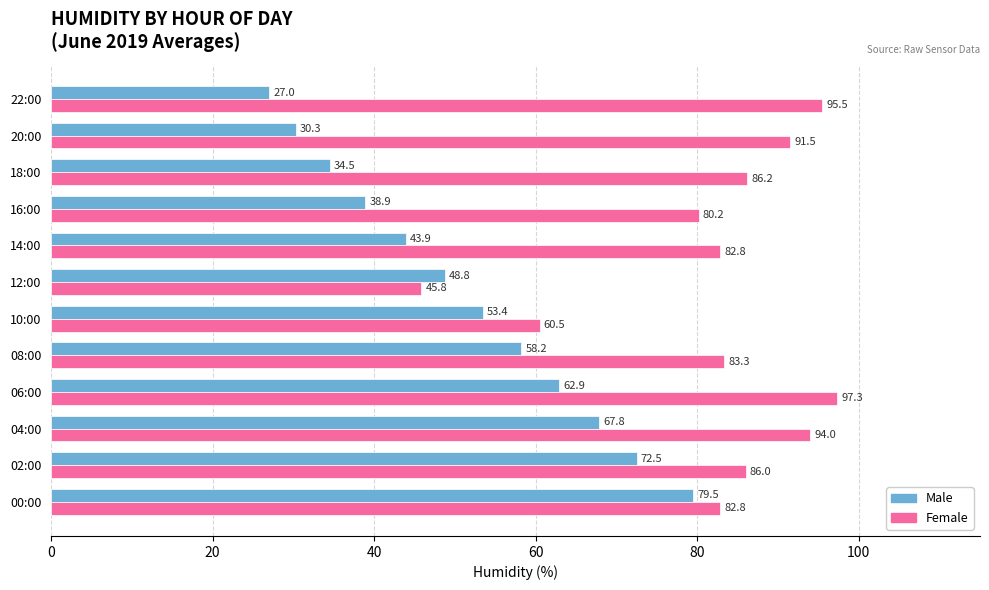

The Female series shows 32.5 at 14:00. True or false?

False